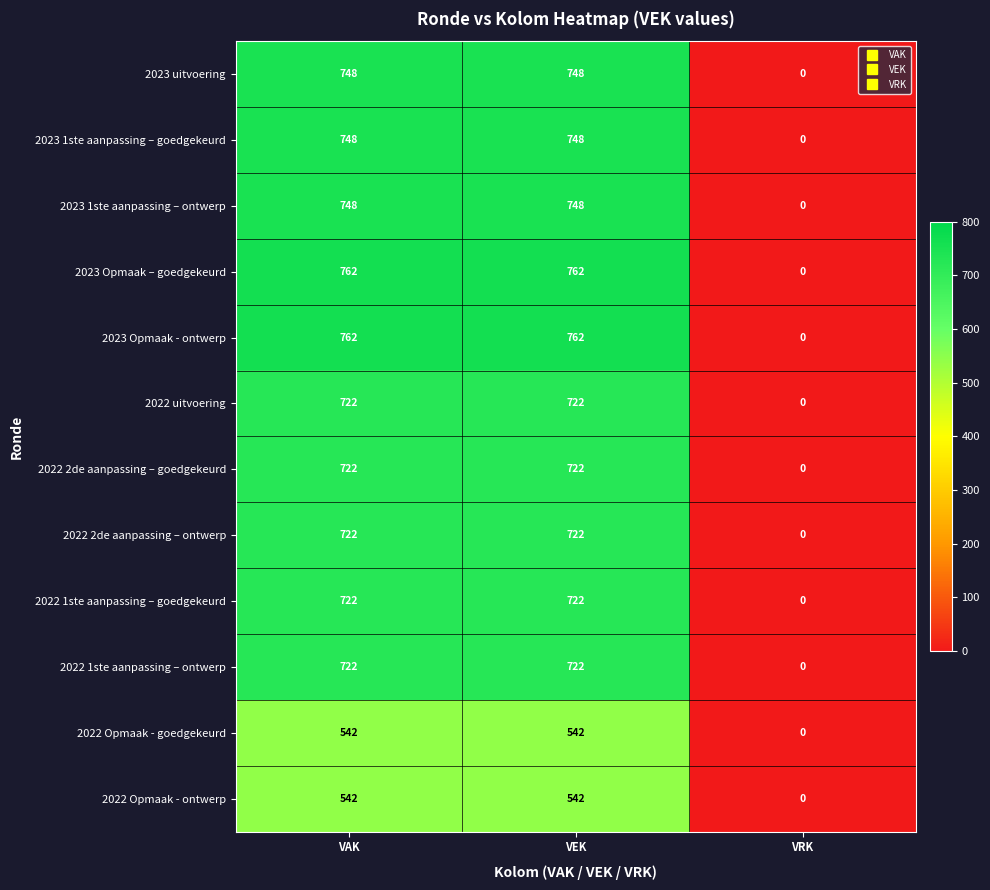

The value of 2022 Opmaak - ontwerp at VRK is -198. True or false?

False